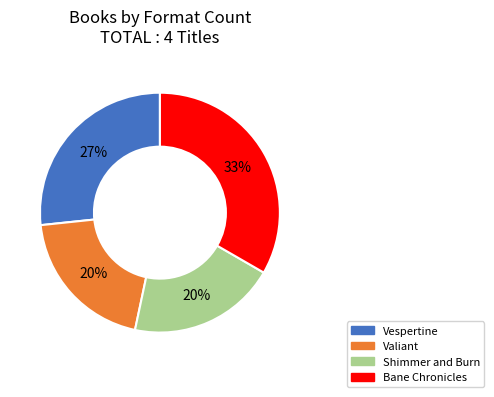

Is Shimmer and Burn the majority of the pie?

No